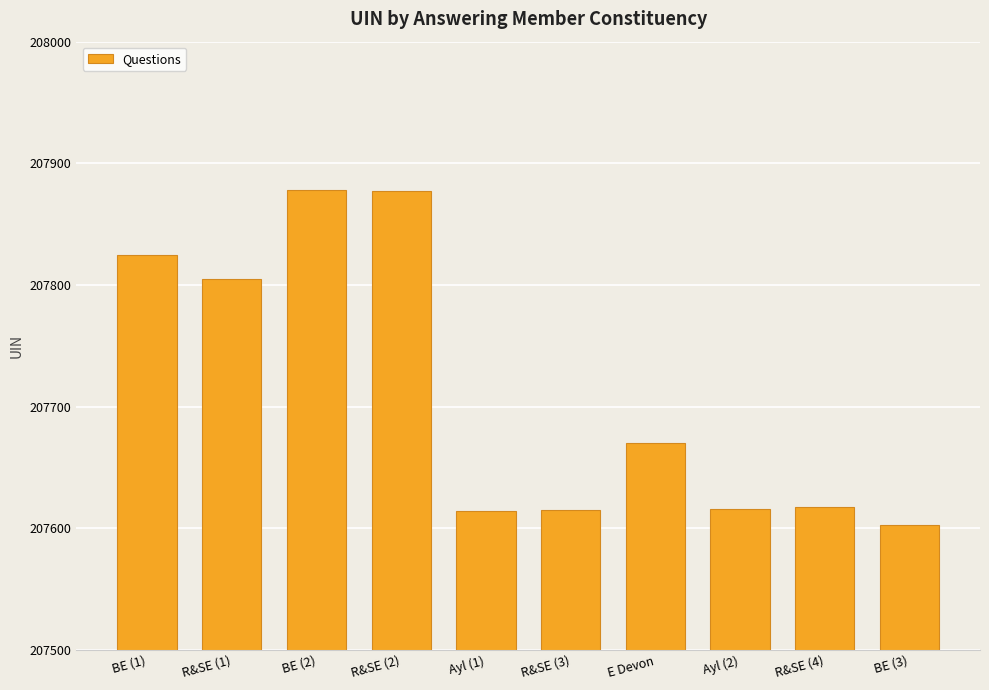

The chart shows a value of 271995 at Ayl (1). True or false?

False